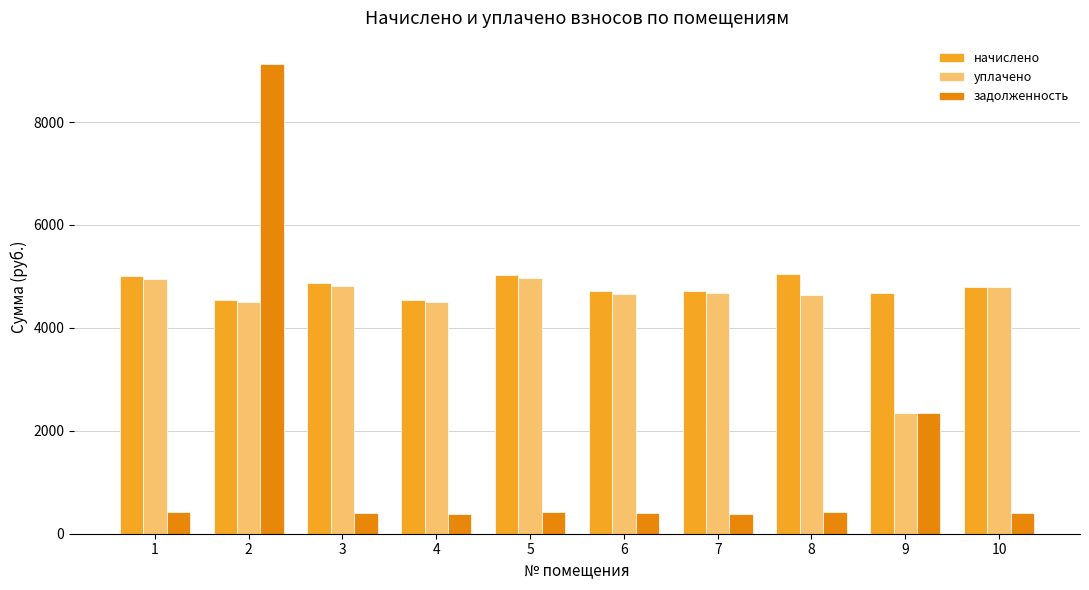

Are the bars horizontal?

No